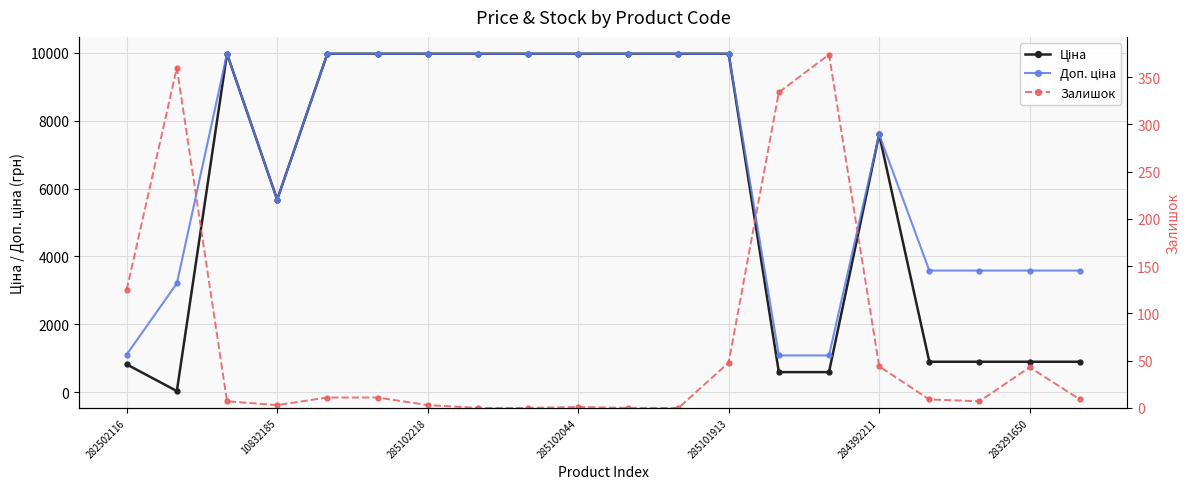

Does the chart display data point markers on the line(s)?

Yes